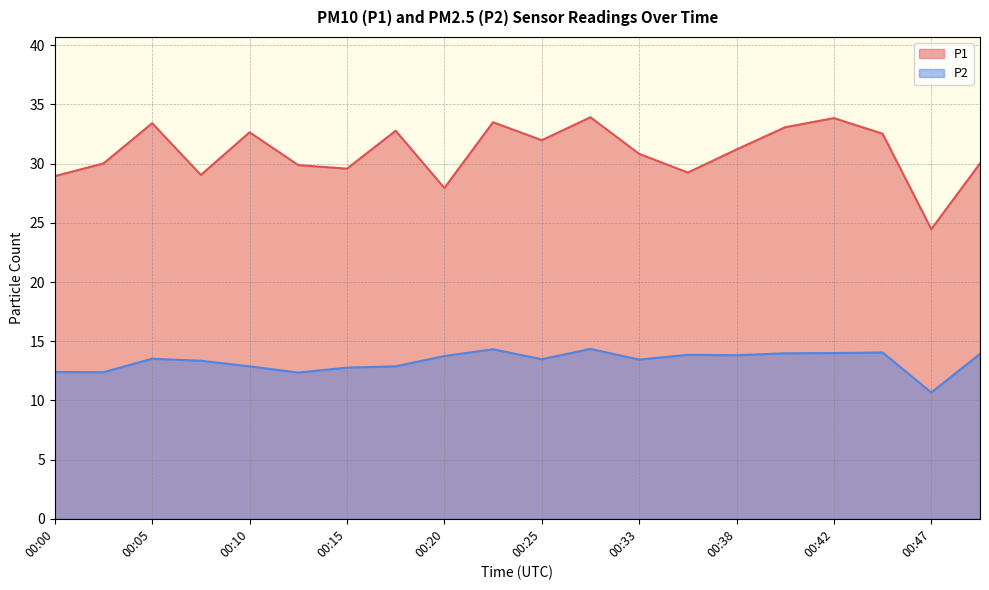

Does the chart have visible grid lines?

Yes